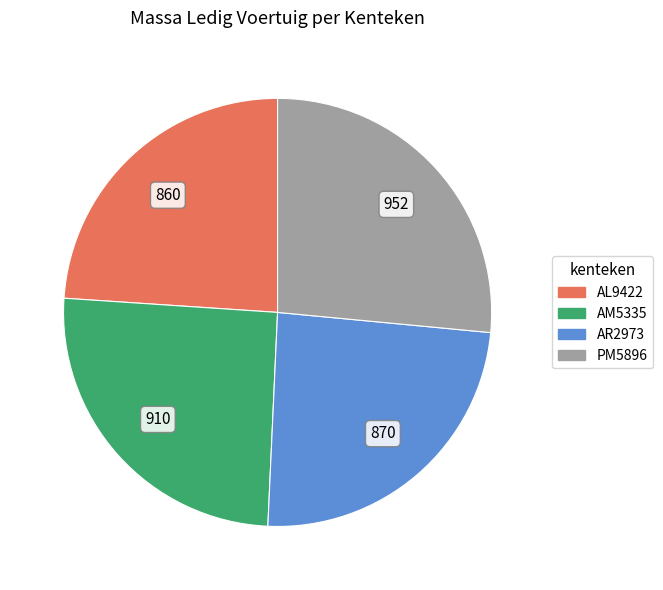

Is there a majority slice in this chart?

No